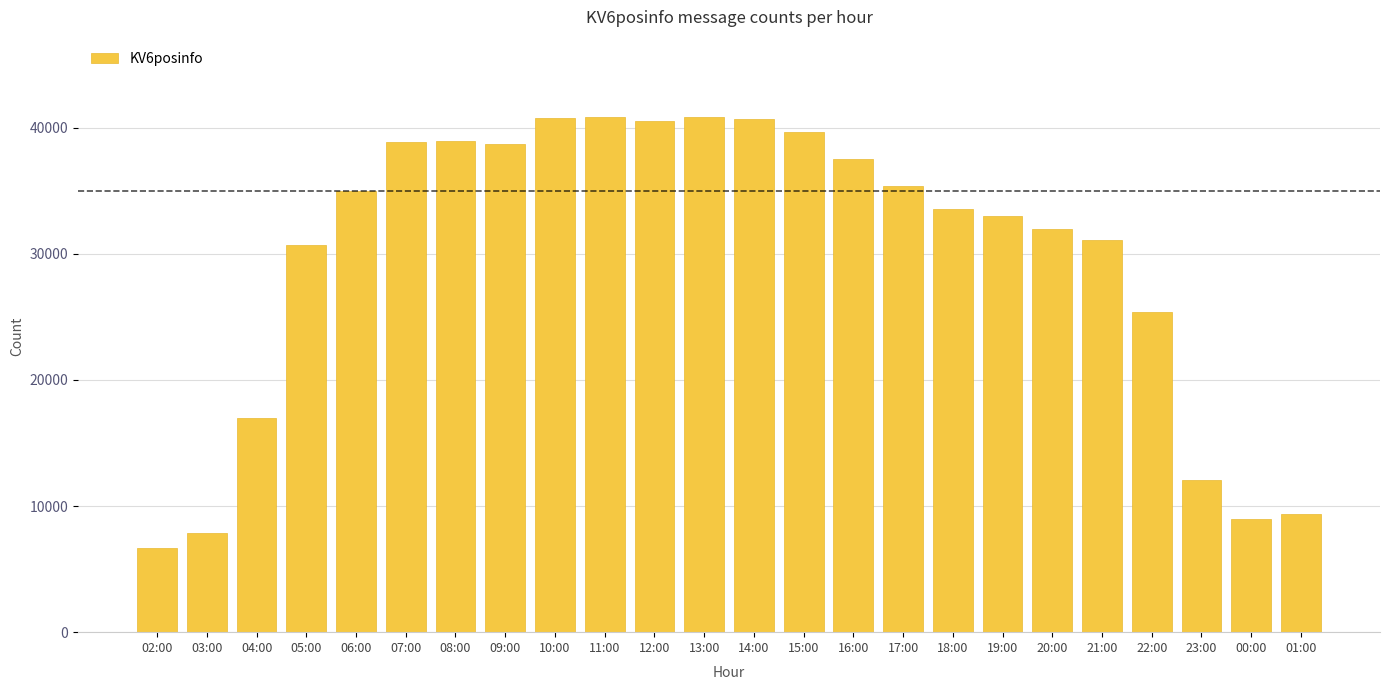

Is it true that the value at 05:00 is 30686?

True